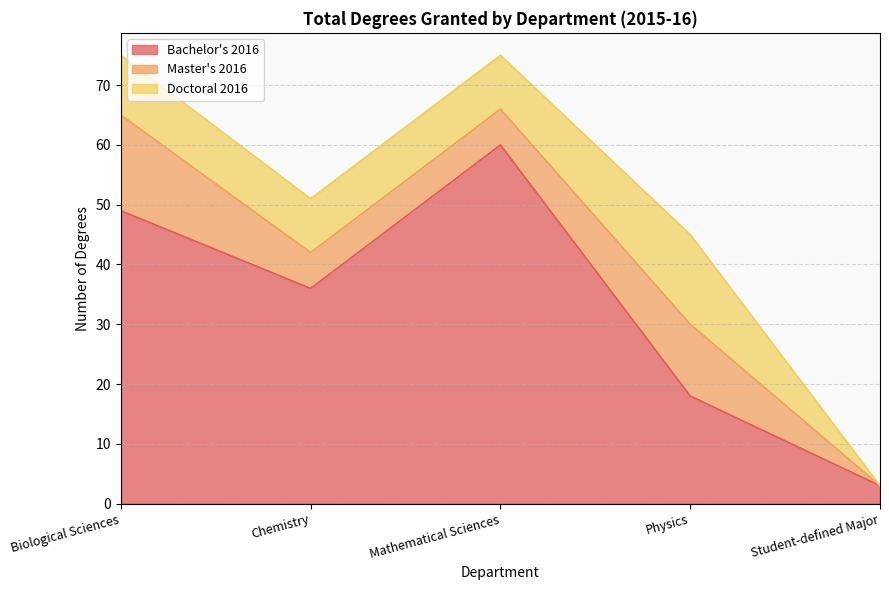

How many lines are shown in the chart?

3